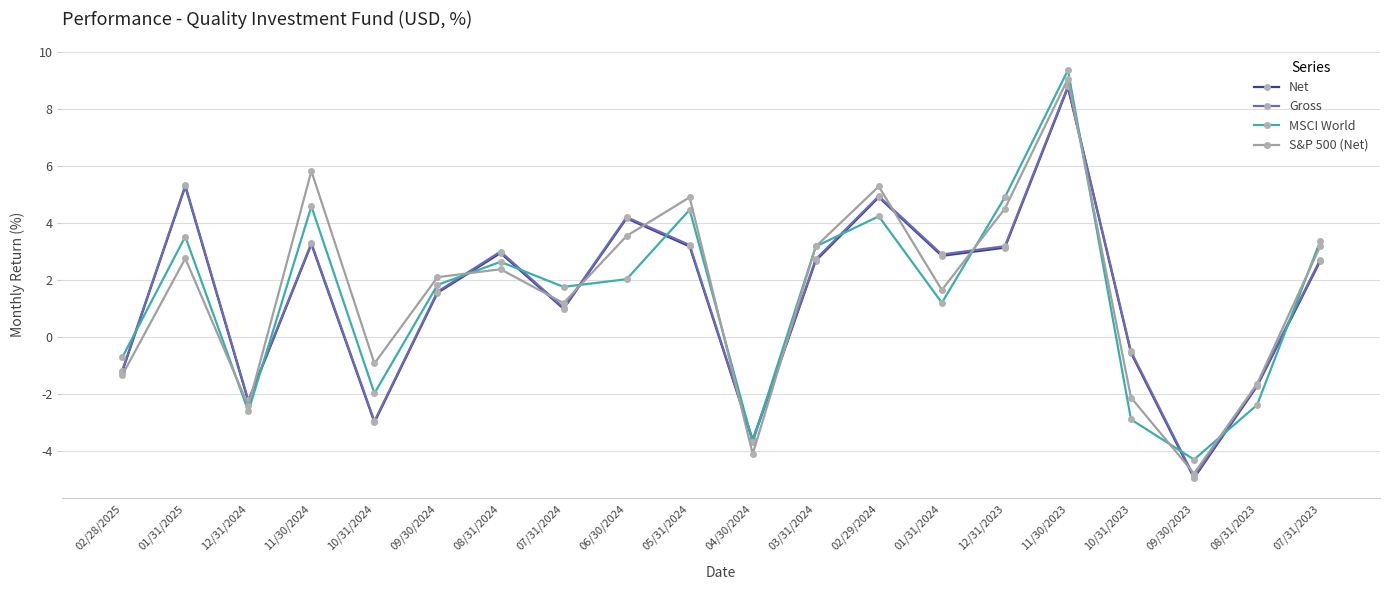

What is the maximum value for MSCI World?

9.4